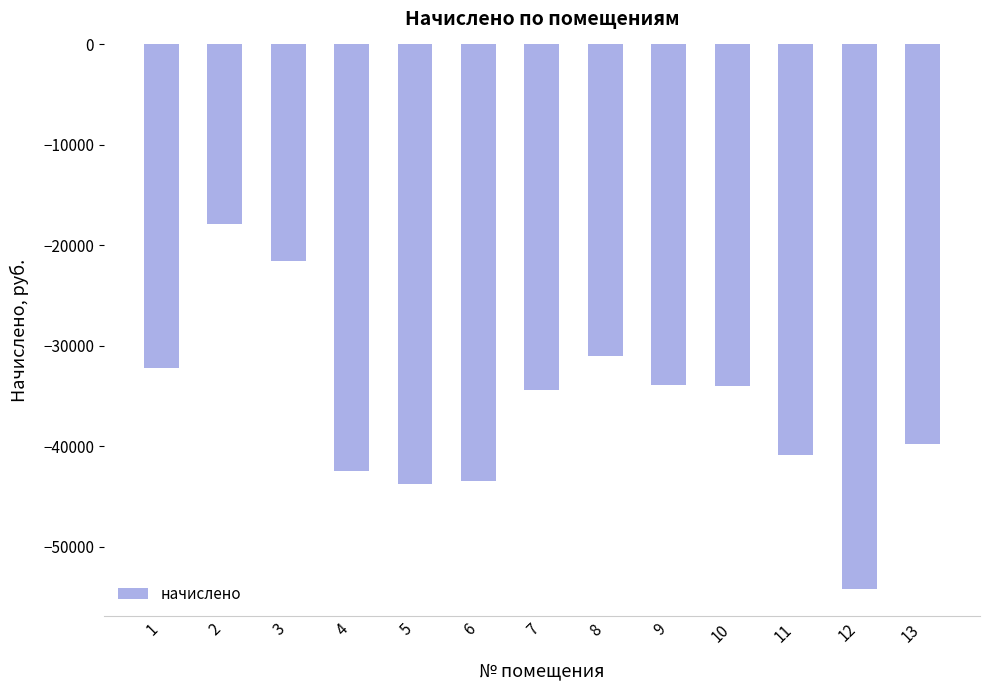

What is the value of the 12th bar from the left?

-54226.1